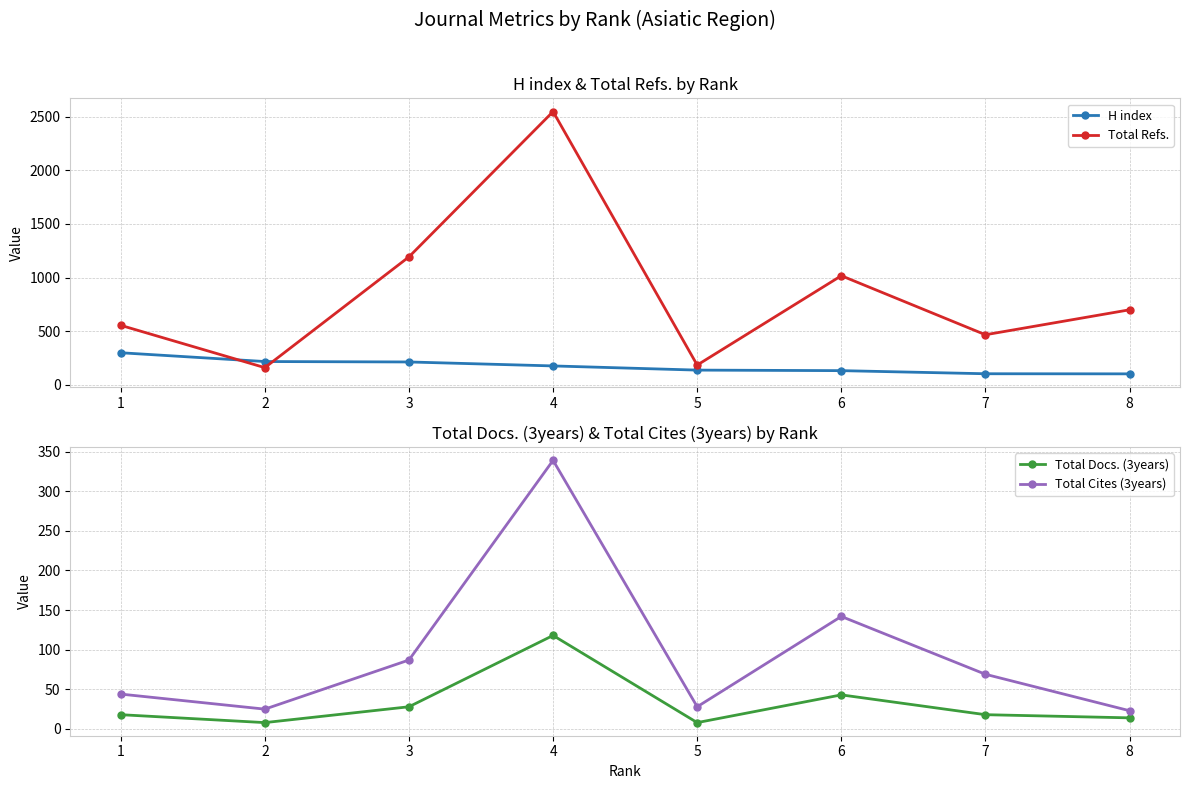

Does the chart have visible grid lines?

Yes